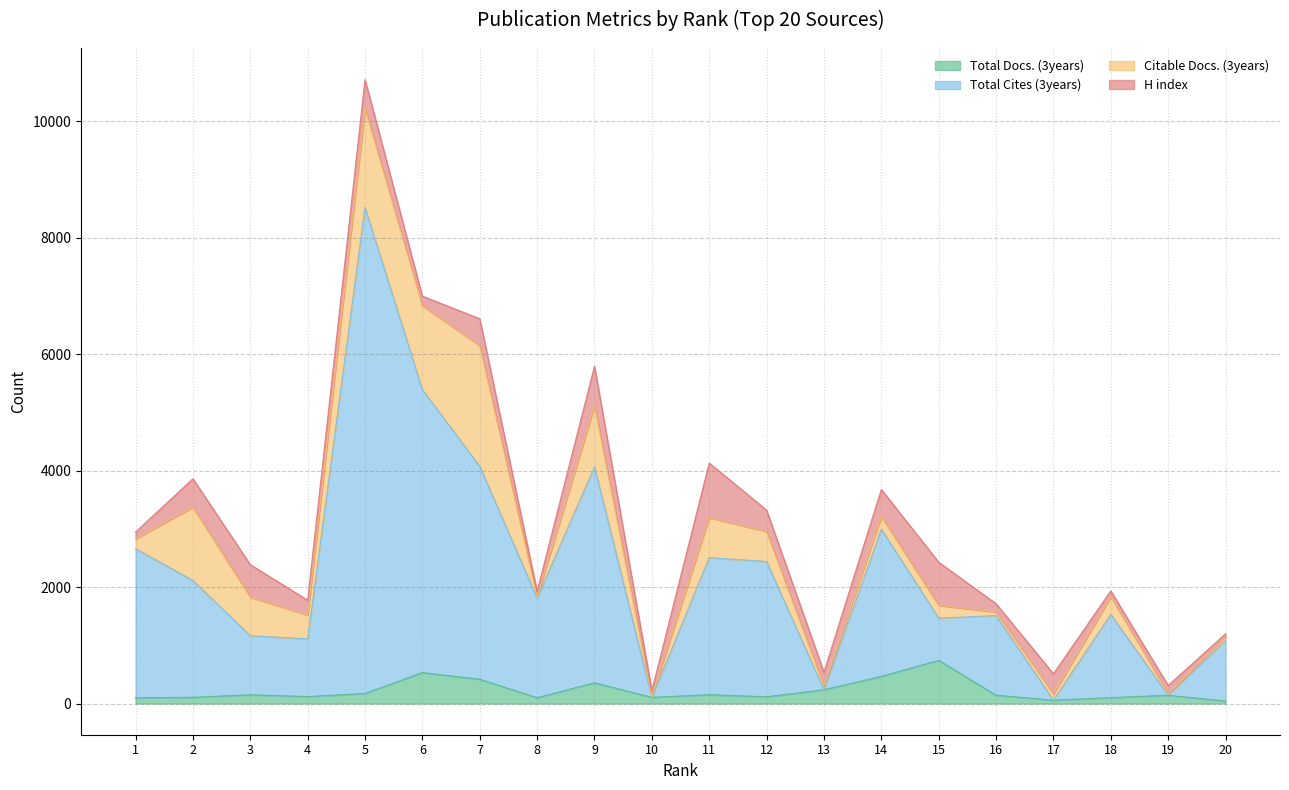

Does the chart display data point markers on the line(s)?

No